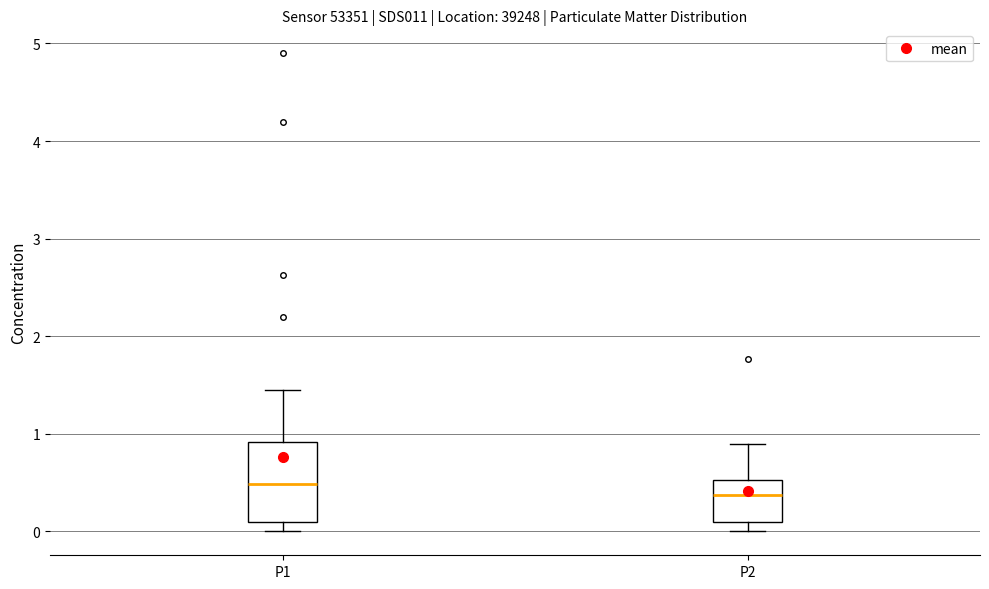

Where does the upper whisker of the box for P1 end on the y-axis? The values are not printed on the chart, so give them approximately, as read against the axis.

1.5